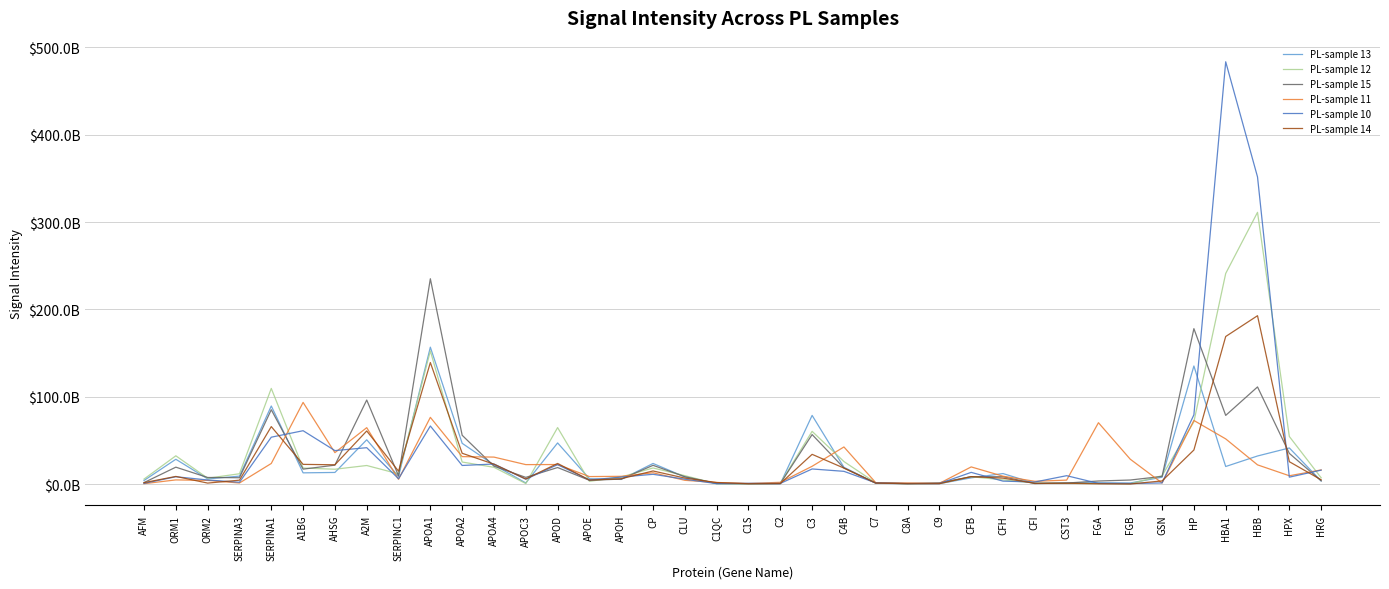

Which category has the highest value in the PL-sample 13 series?

APOA1